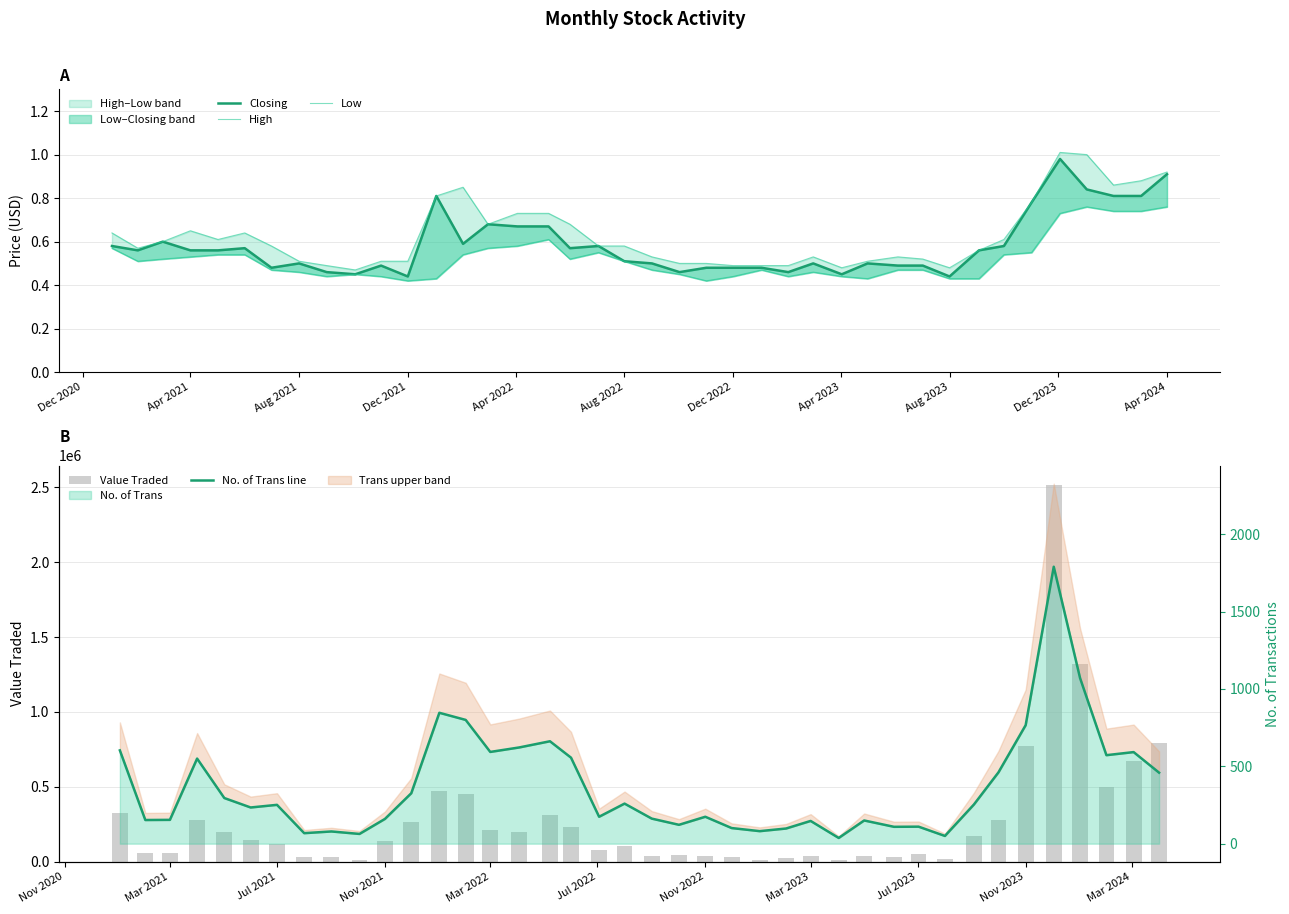

Where does the No. of Trans line series first go above 251?

Dec 2020